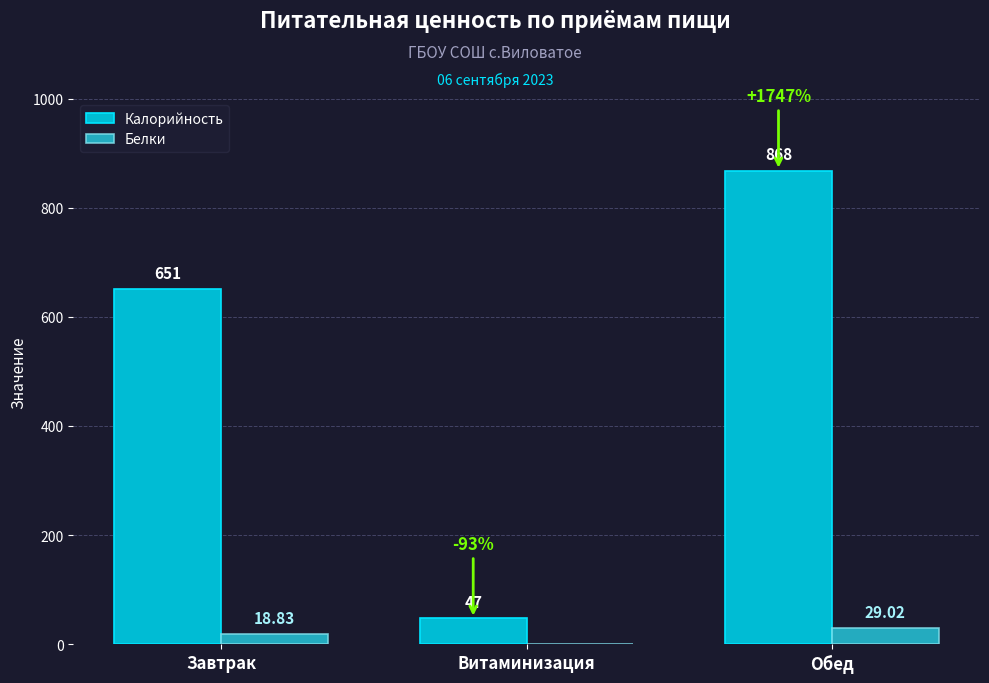

What is the difference between the Белки values at Витаминизация and Завтрак?

18.8